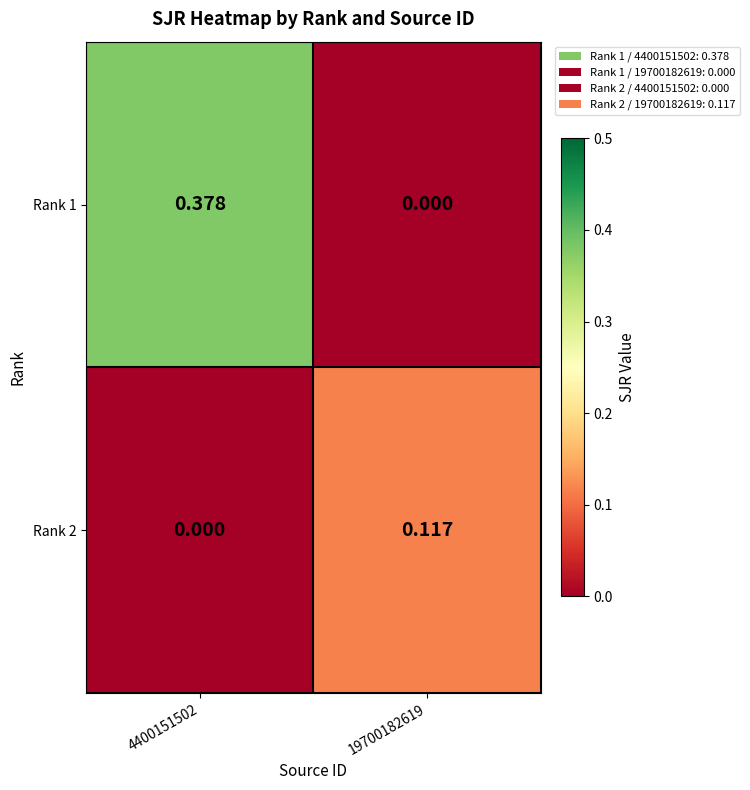

Is the value of Rank 1 at 19700182619 greater than the value of Rank 2 at 19700182619?

No